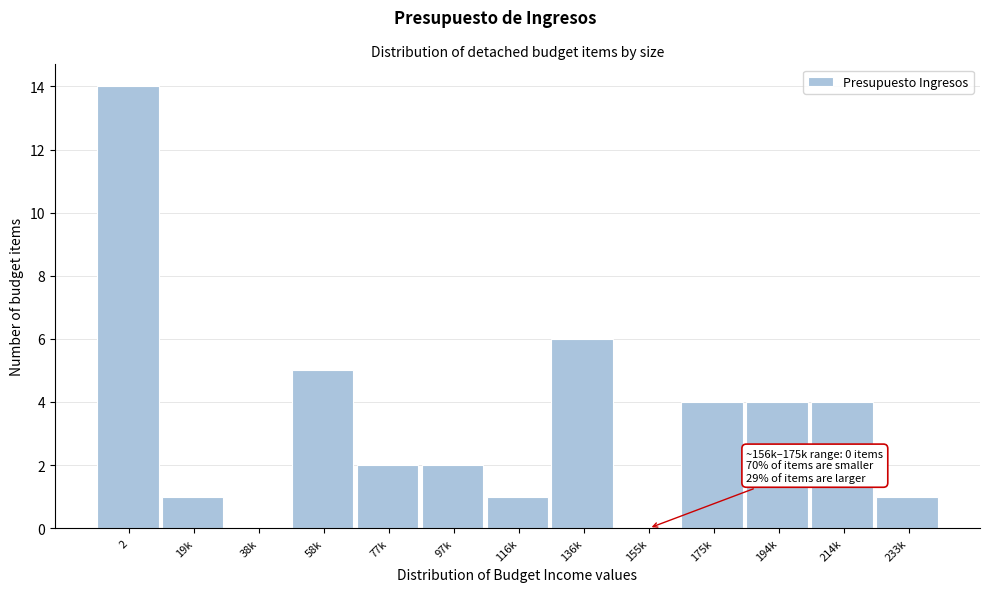

Reading left to right, transcribe all the data shown in this chart.

2=14	19k=1	38k=0	58k=5	77k=2	97k=2	116k=1	136k=6	155k=0	175k=4	194k=4	214k=4	233k=1